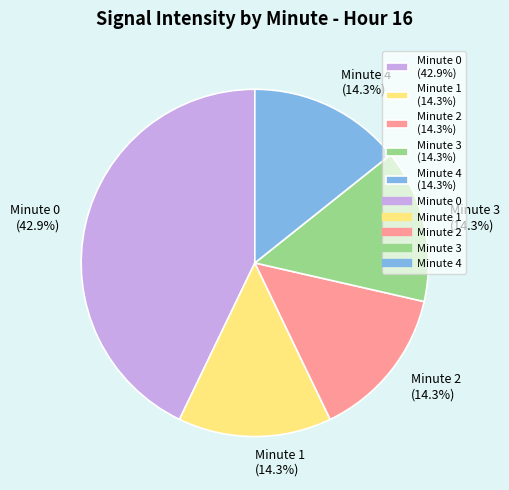

Do Minute 4 (14.3%) and Minute 3 (14.3%) together represent more than half of the pie?

No